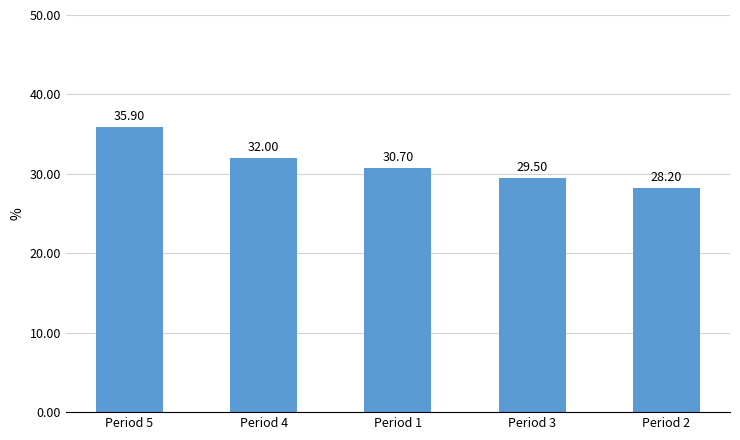

Which category has the highest value across all series?

Period 5